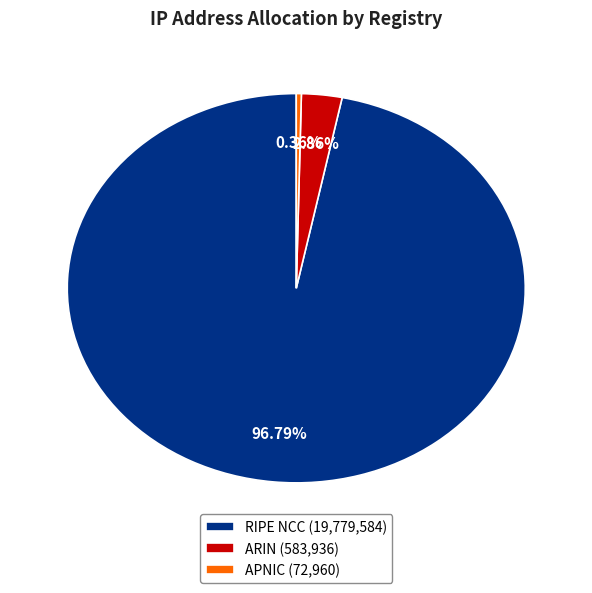

Which has a higher value, APNIC or RIPE NCC?

RIPE NCC